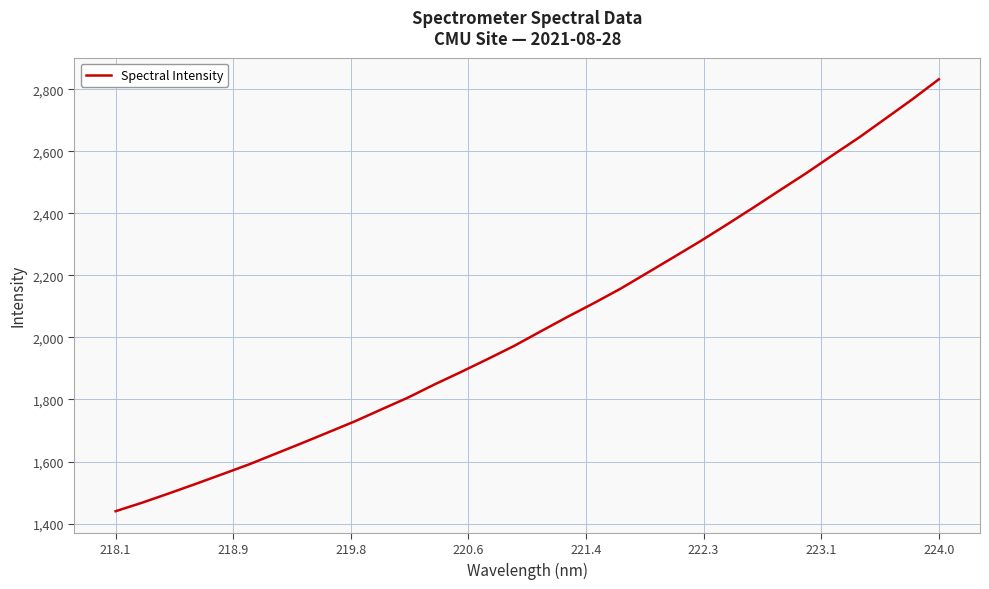

True or false: there are more than 2 points higher than both neighbors.

False